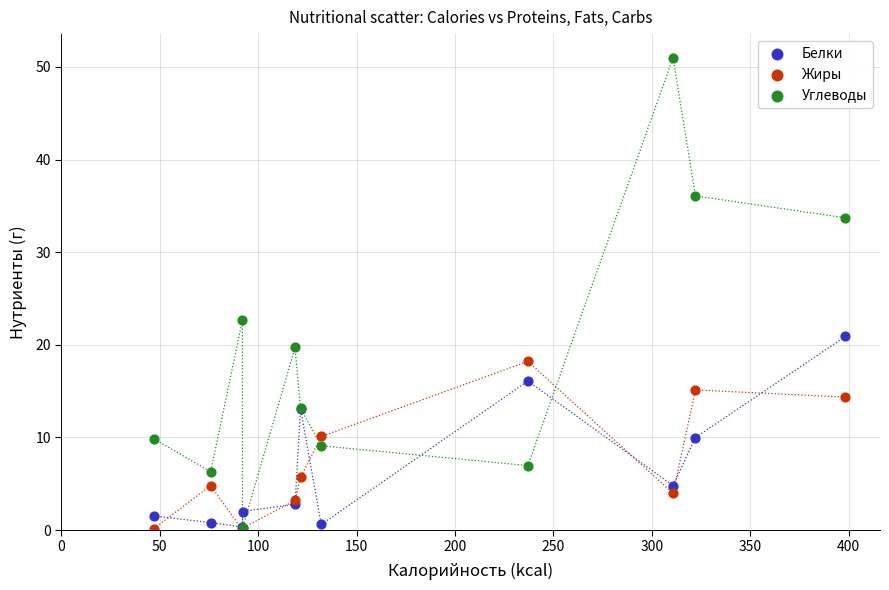

In the Углеводы series, what Y value is closest to 25?

22.7